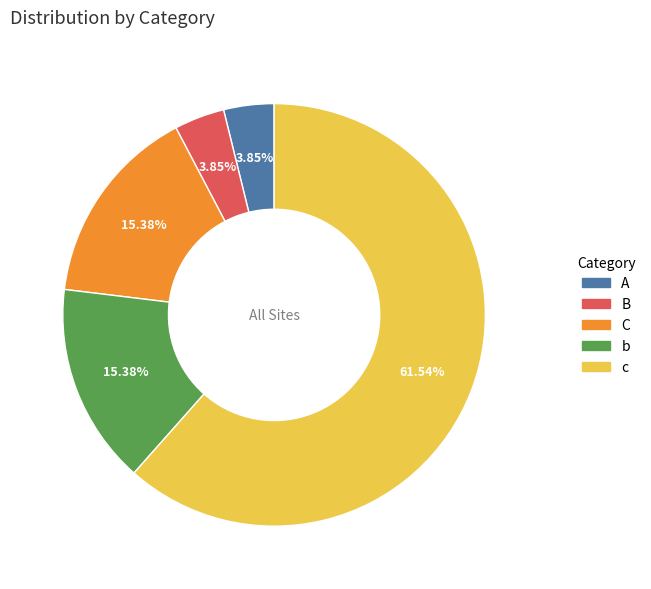

Which category has the biggest portion of the pie?

c